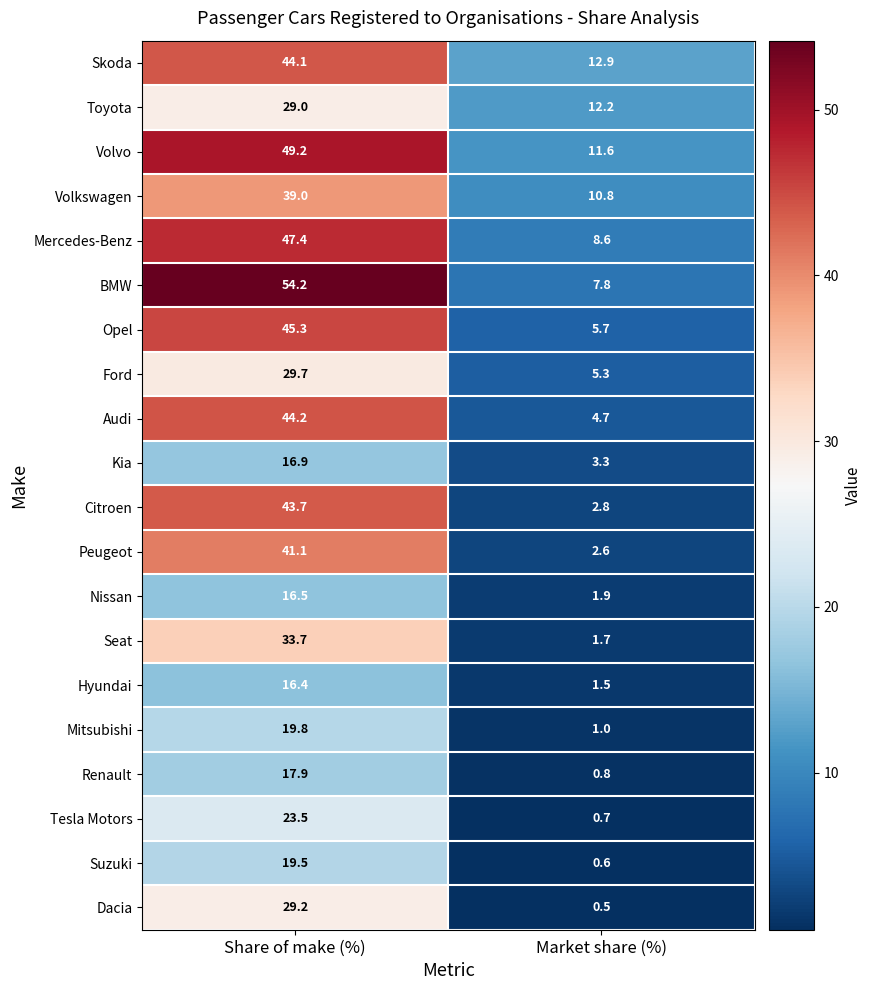

True or false: Citroen has a value of 43.7 at Share of make (%).

True